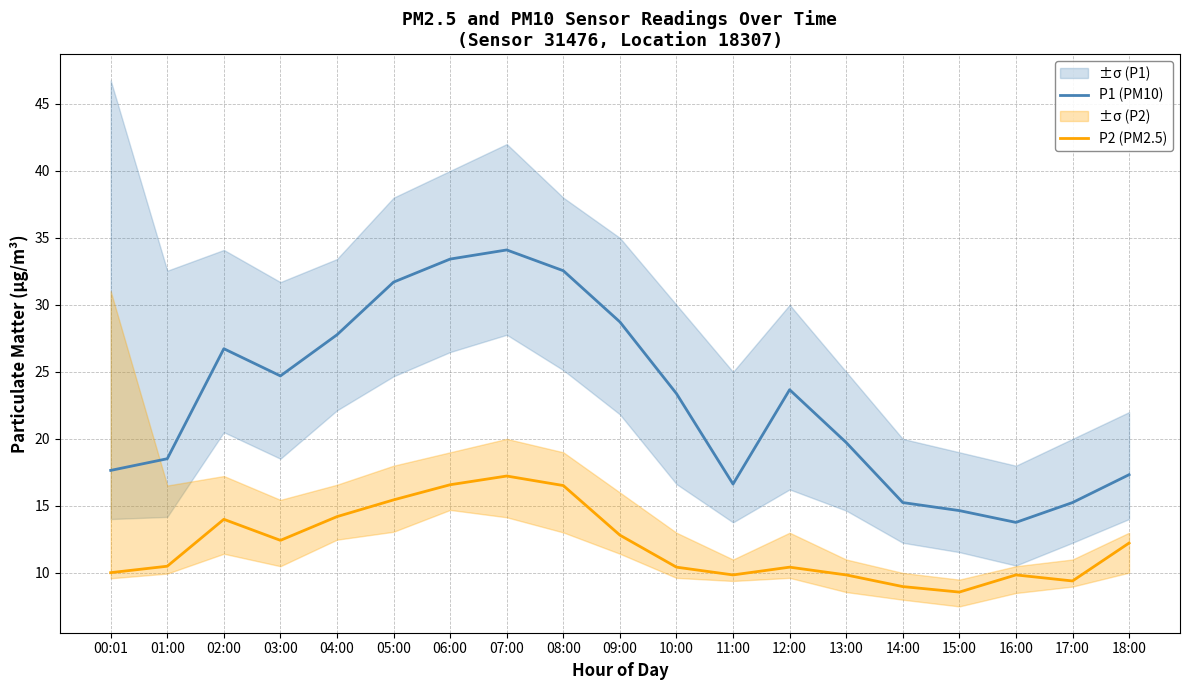

Rank the series by their average value, from highest to lowest.

P1 (PM10), P2 (PM2.5)